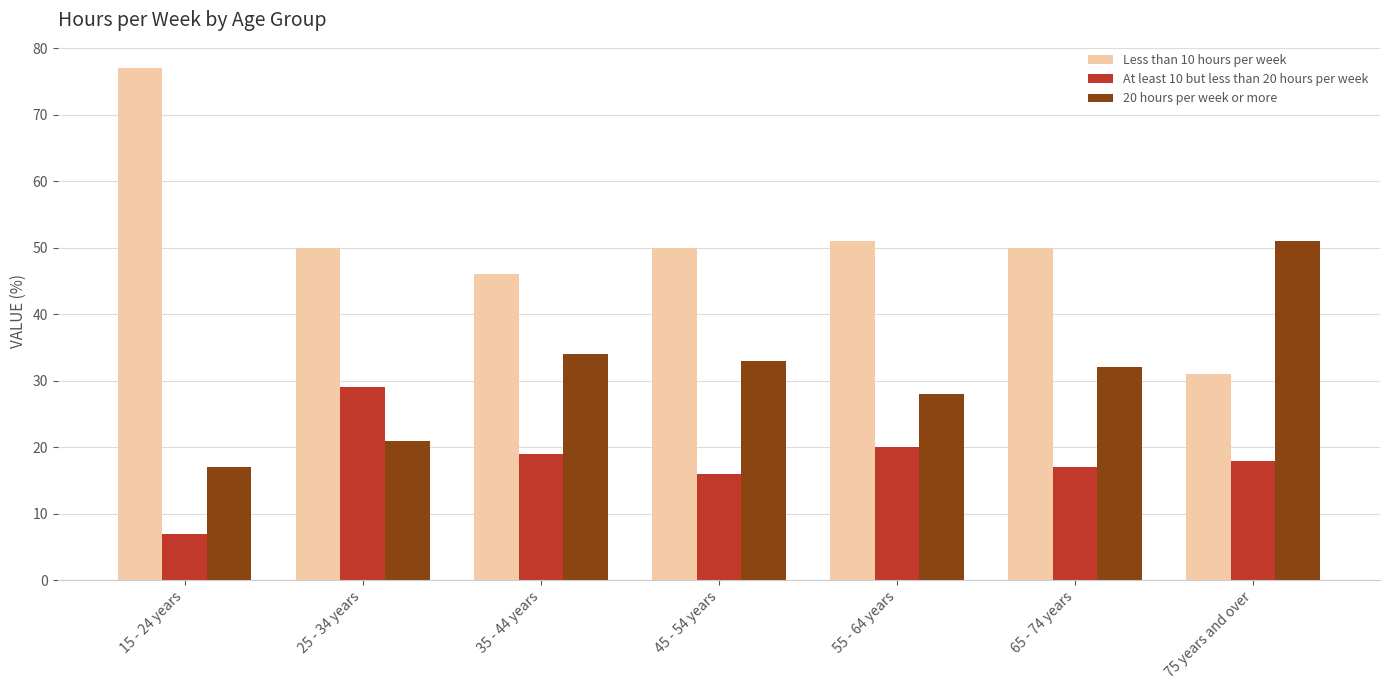

Is the value of At least 10 but less than 20 hours per week at 15 - 24 years greater than the value of 20 hours per week or more at 35 - 44 years?

No